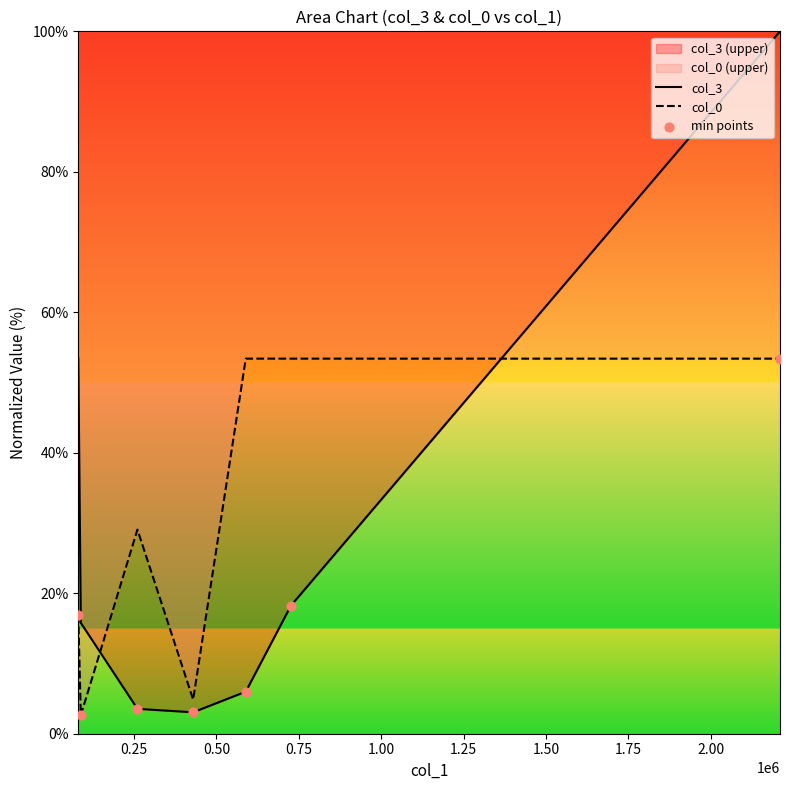

Which series has the largest total across all categories?

col_0